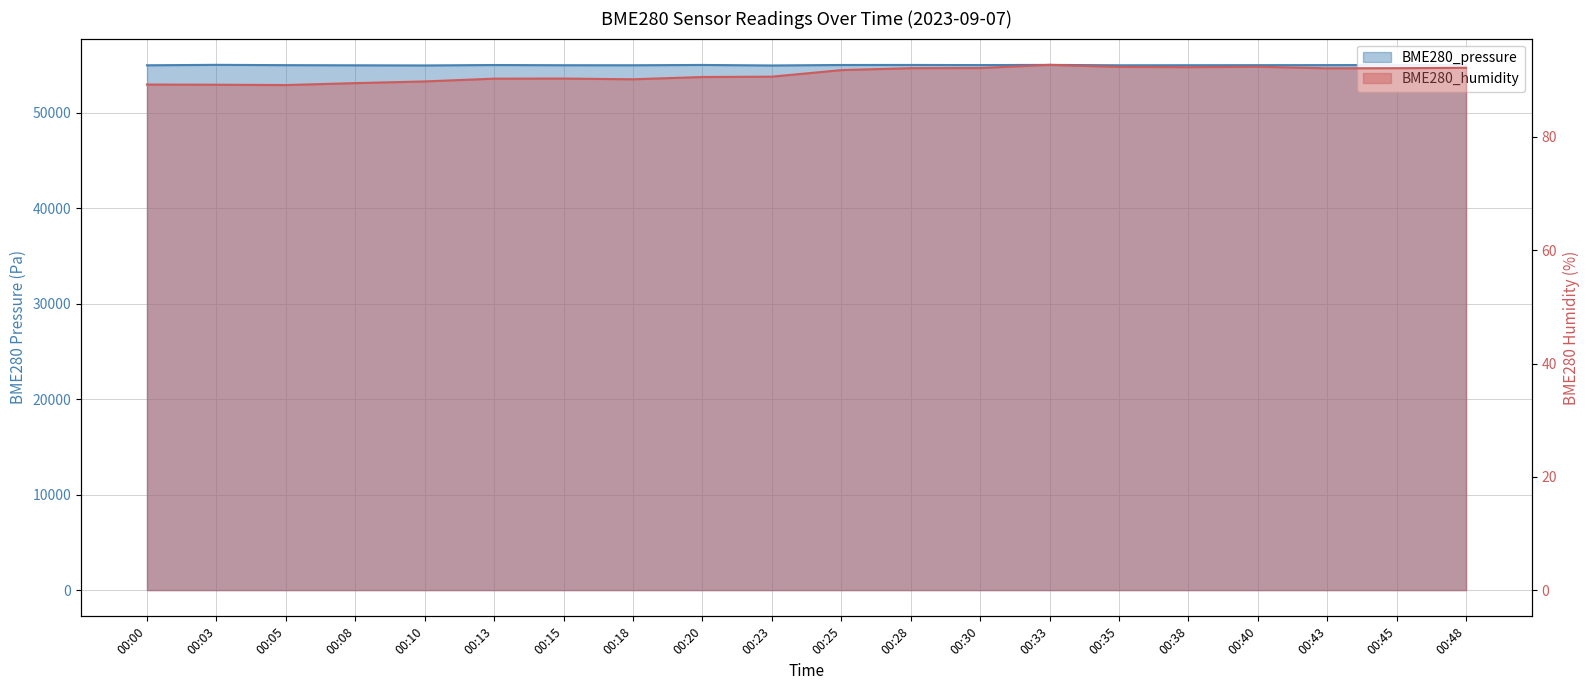

List the labels in order of BME280_pressure value, largest first.

00:03, 00:33, 00:20, 00:28, 00:45, 00:25, 00:13, 00:48, 00:30, 00:43, 00:05, 00:40, 00:15, 00:38, 00:18, 00:00, 00:35, 00:08, 00:10, 00:23